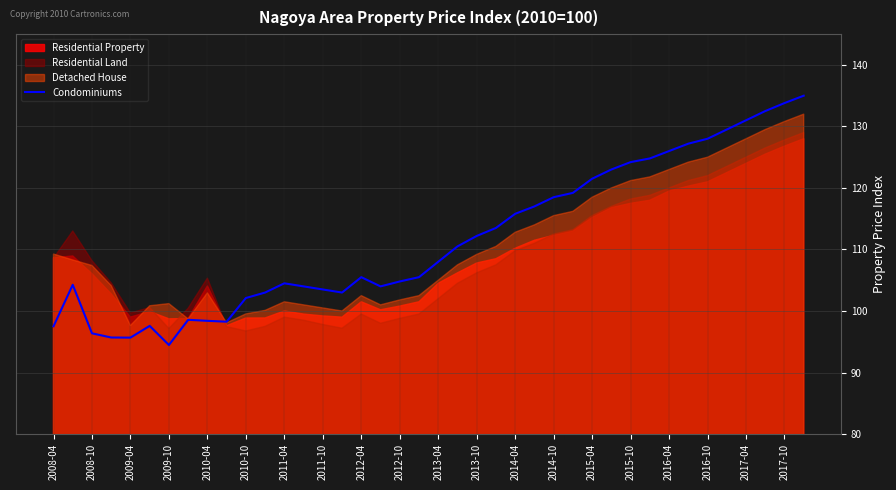

What is the maximum value for Condominiums?

135.0